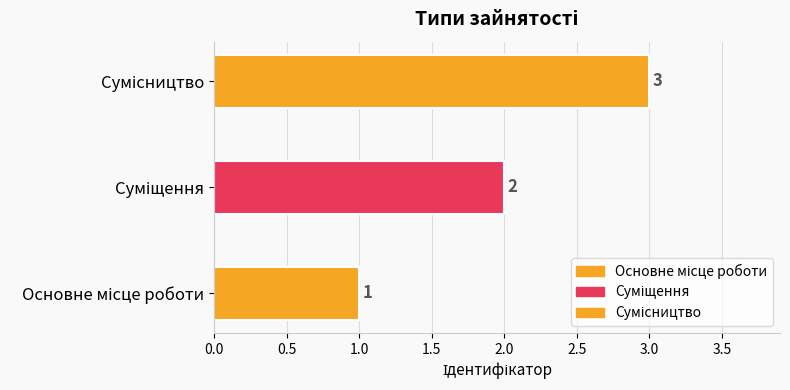

What is the change in value from Суміщення to Сумісництво?

+1